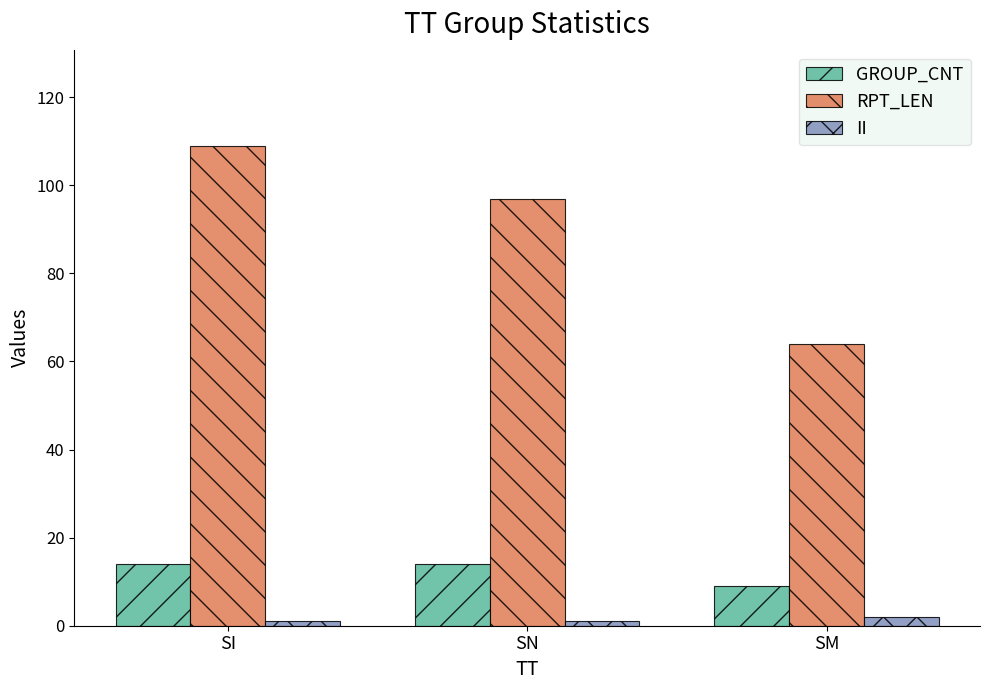

The GROUP_CNT series shows 9 at SM. True or false?

True